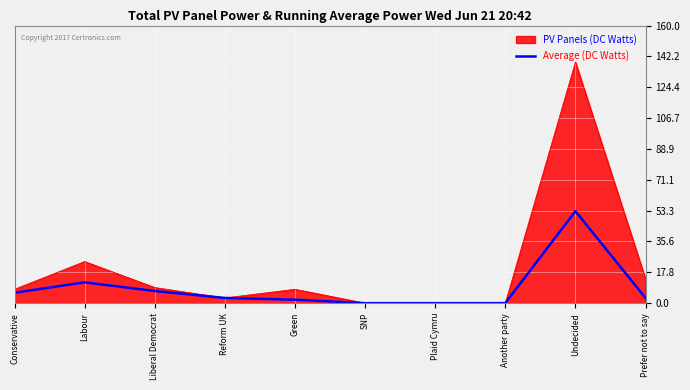

Is it true that Average (DC Watts) equals 12 at Labour?

True